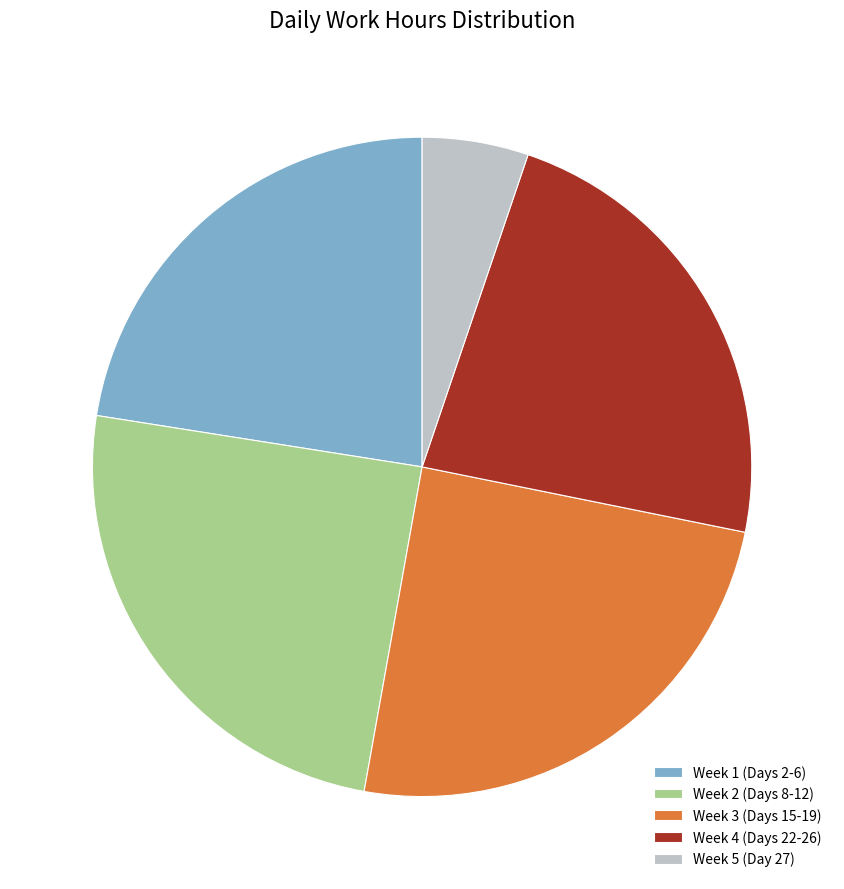

Combined, do Week 1 (Days 2-6) and Week 3 (Days 15-19) account for over 50%?

No